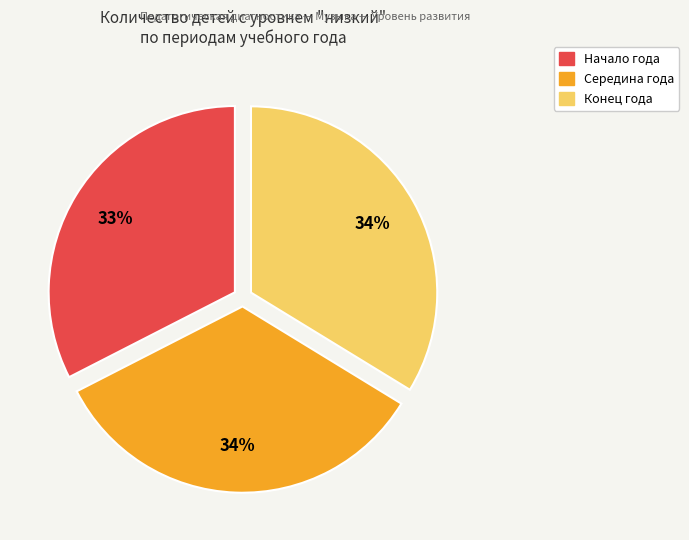

To the nearest percent, what percentage of the pie is Конец года?

34%